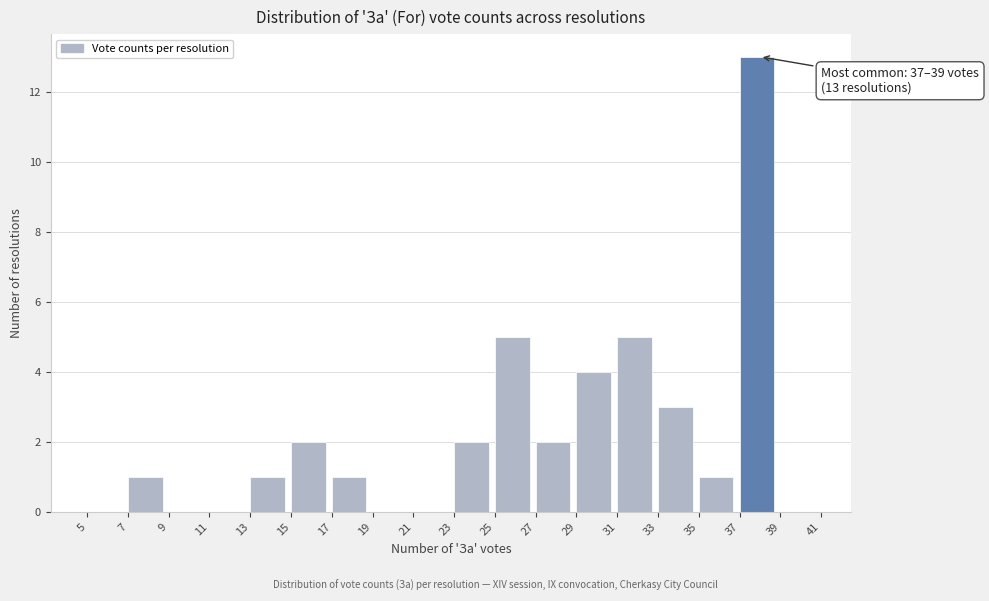

Which range on the x-axis has the tallest bar?

37 to 39